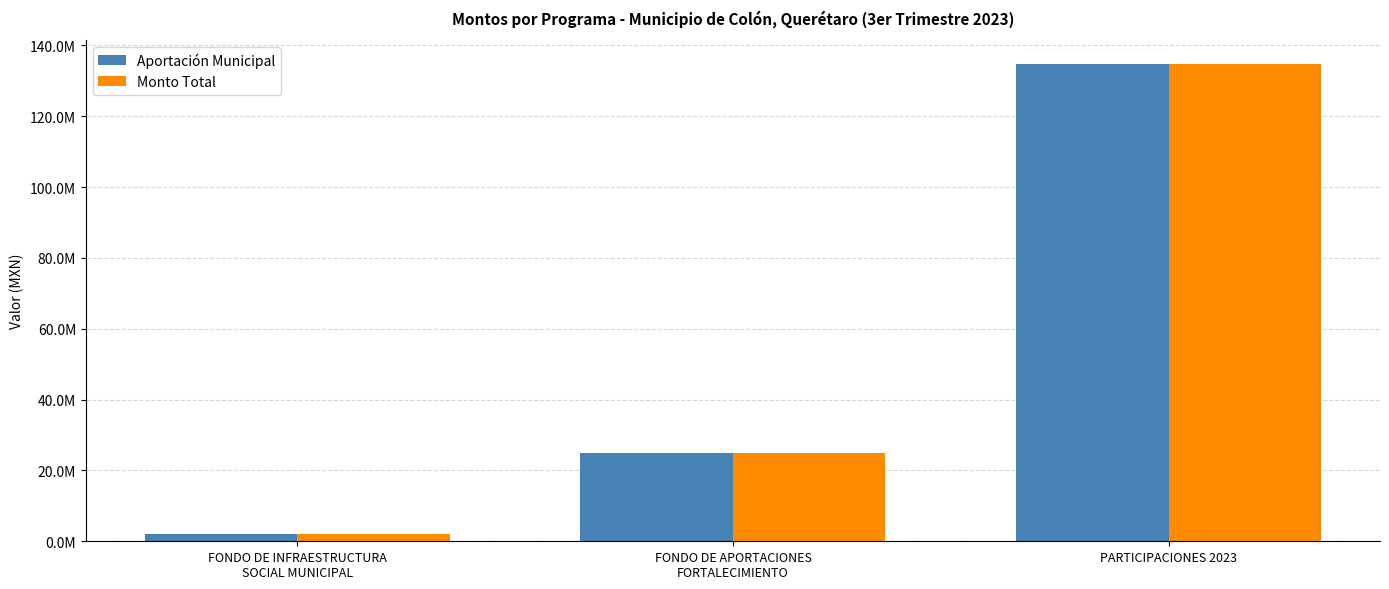

Is it true that Aportación Municipal equals 46676359.9 at PARTICIPACIONES 2023?

False